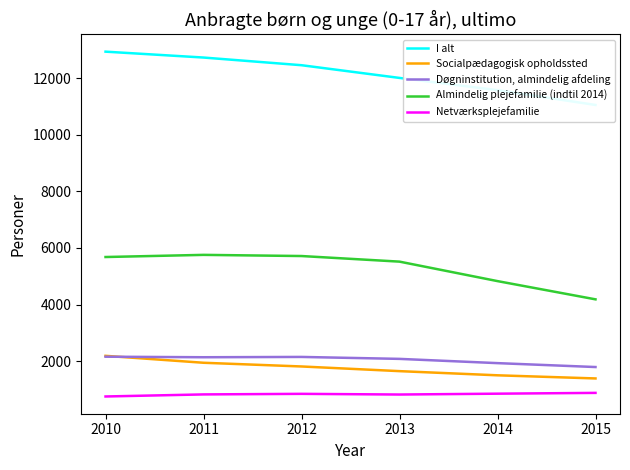

How many values in the Socialpædagogisk opholdssted series are below 1812?

3